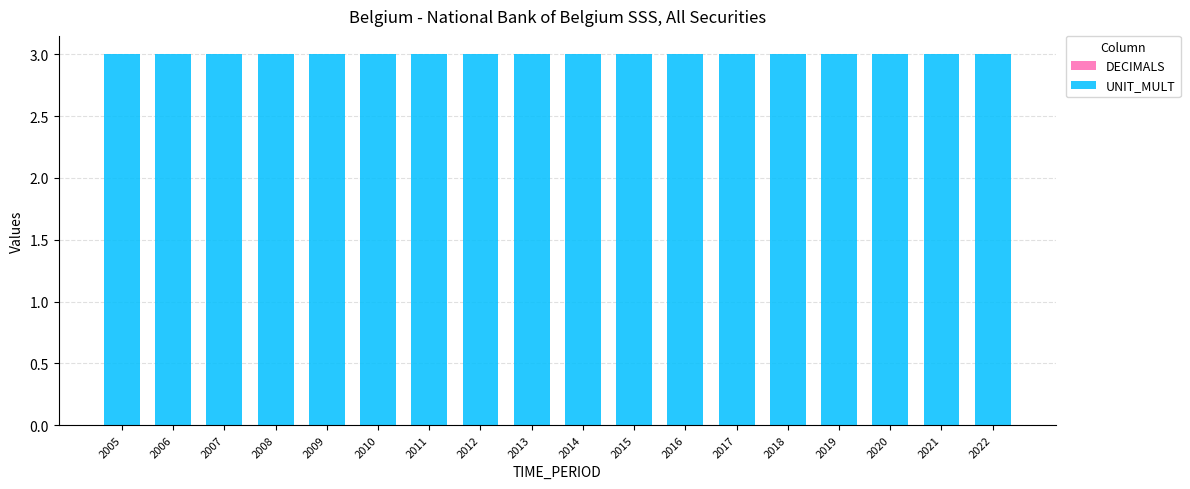

Reading left to right, list all the values displayed in this chart.

DECIMALS: 2005=0	2006=0	2007=0	2008=0	2009=0	2010=0	2011=0	2012=0	2013=0	2014=0	2015=0	2016=0	2017=0	2018=0	2019=0	2020=0	2021=0	2022=0
UNIT_MULT: 2005=3	2006=3	2007=3	2008=3	2009=3	2010=3	2011=3	2012=3	2013=3	2014=3	2015=3	2016=3	2017=3	2018=3	2019=3	2020=3	2021=3	2022=3